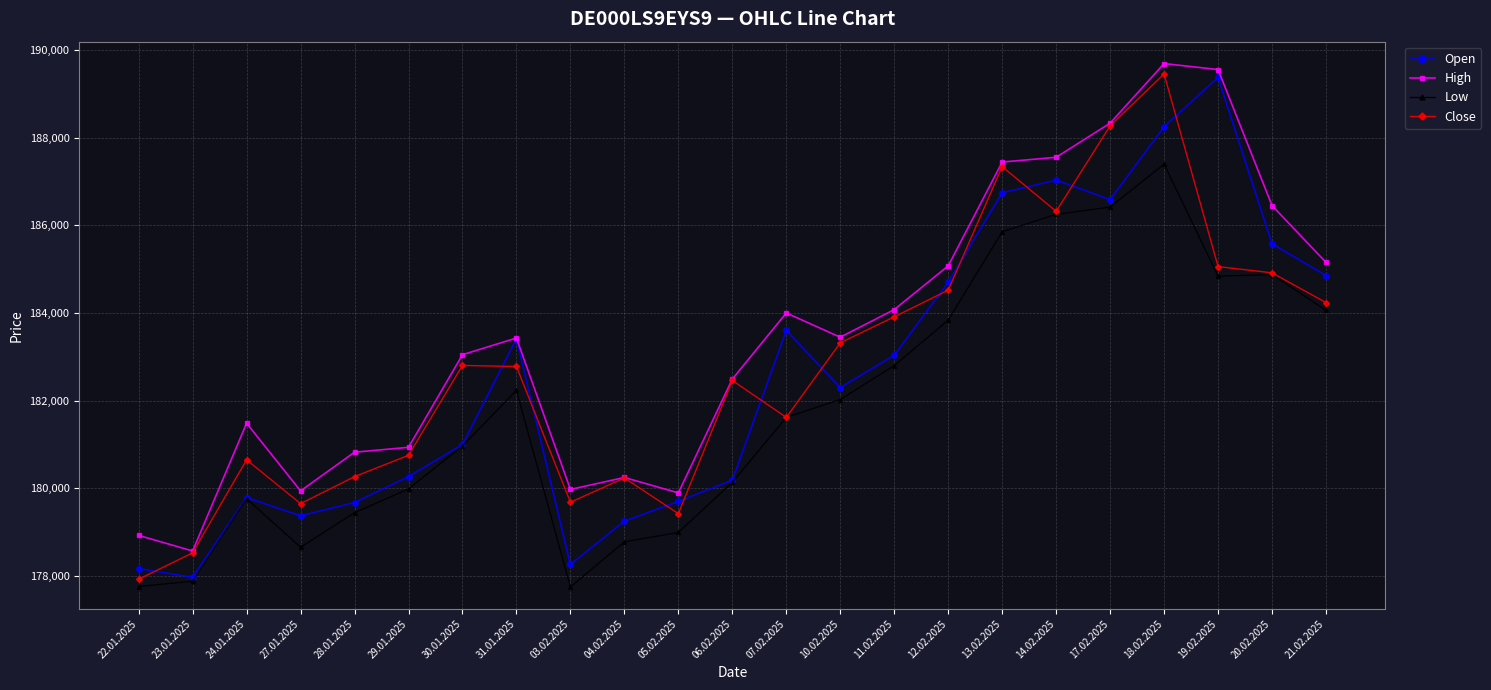

What is the difference between the maximum and minimum values in the Close series?

11526